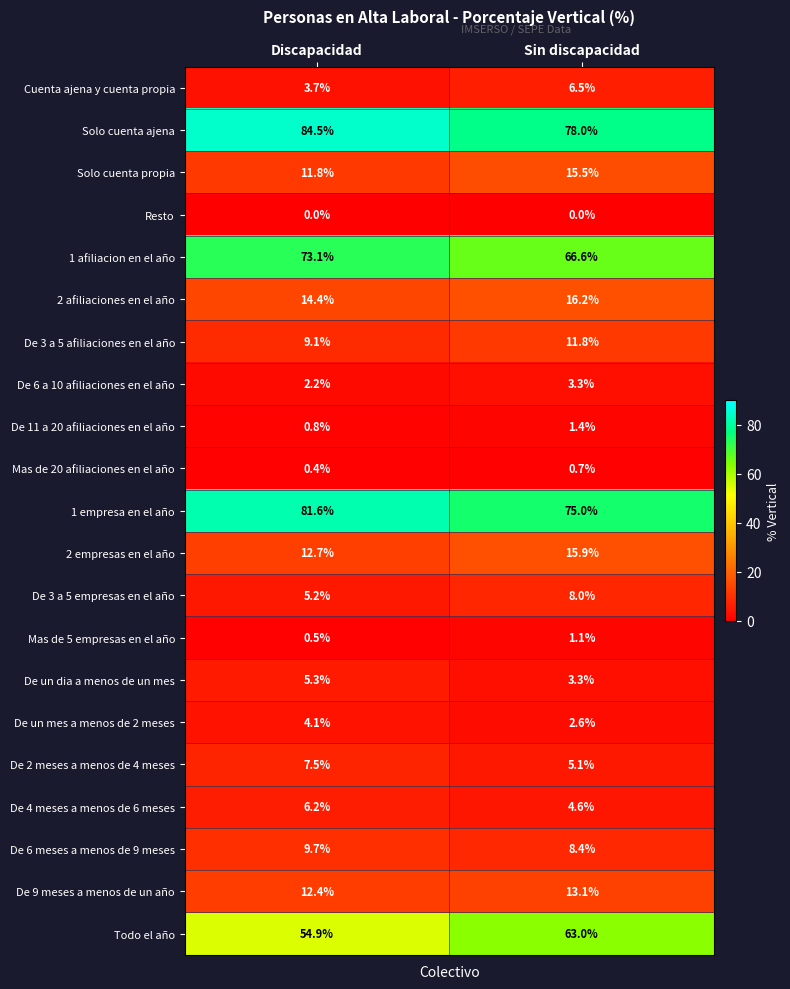

Where is De un dia a menos de un mes nearest to the value 4?

Sin discapacidad